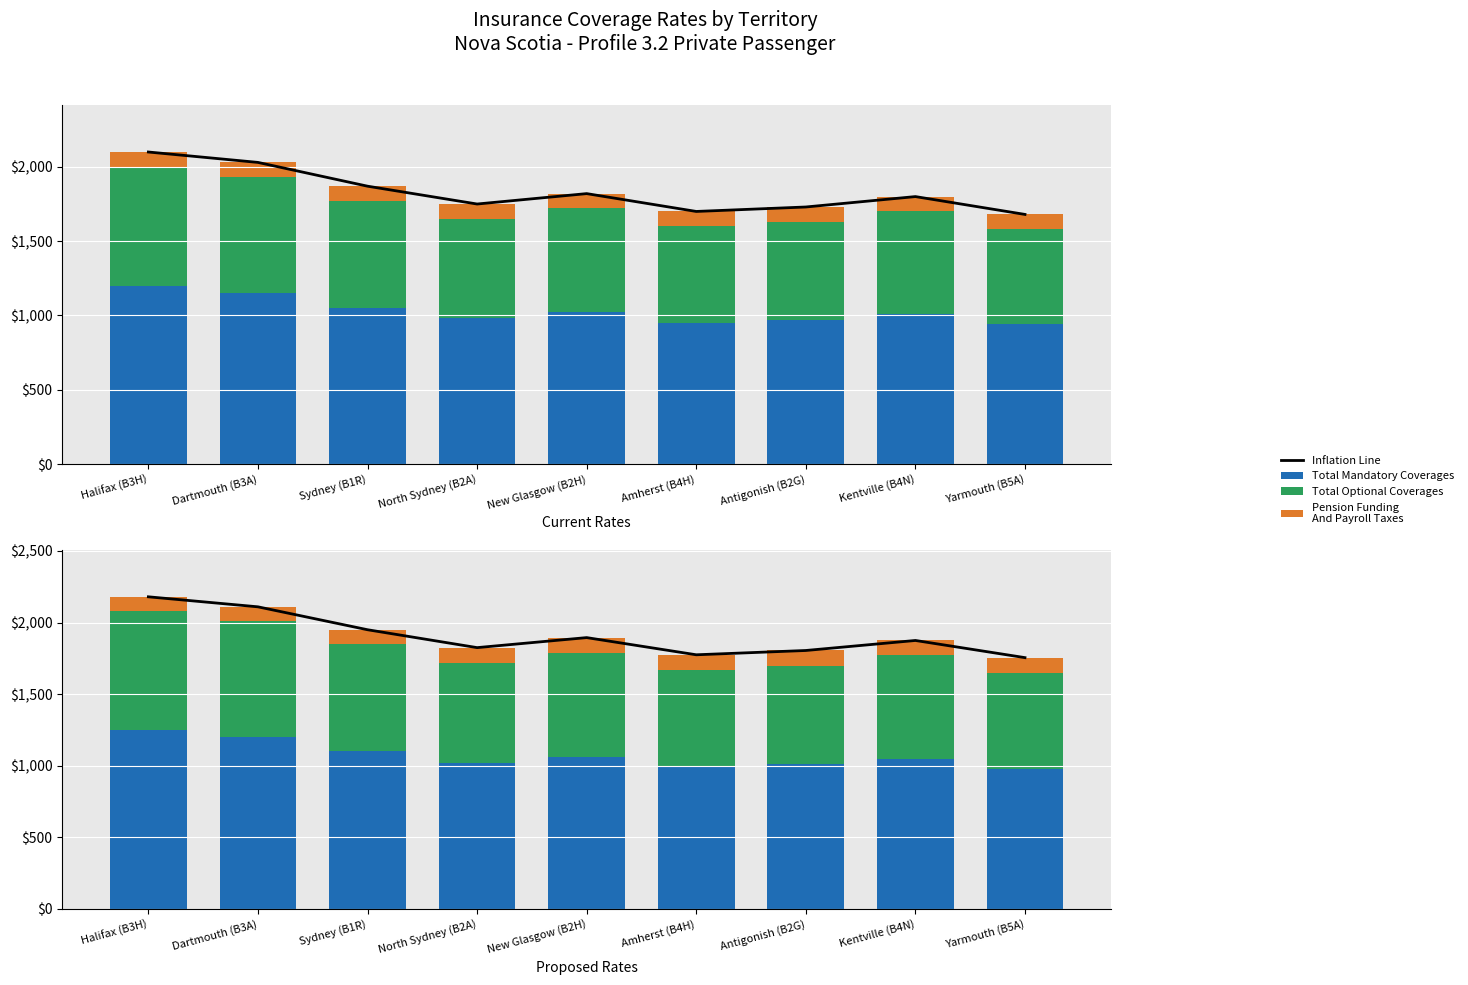

What is the difference between the maximum and minimum values in the Total Mandatory Coverages series?

270